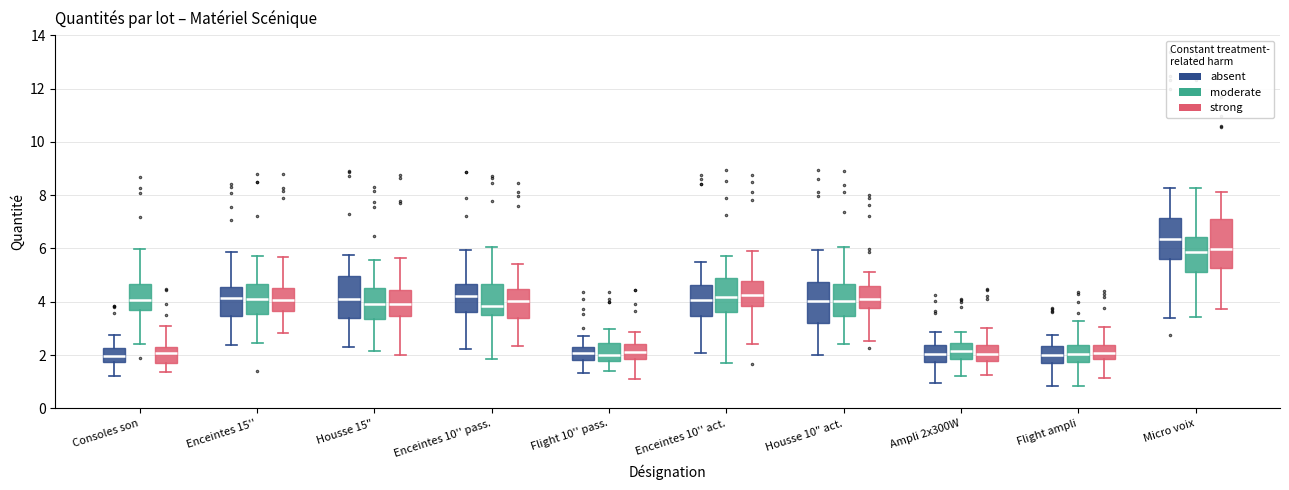

Reading left to right, read every box against the y-axis: the position of its median line, the range the box covers, and the ends of its whiskers. The values are not printed on the chart, so give them approximately, as read against the axis.

Consoles son (absent): median 2.0, box 1.8 to 2.2, whiskers 1.2 to 2.8
Consoles son (moderate): median 4.0, box 3.6 to 4.6, whiskers 2.4 to 6.0
Consoles son (strong): median 2.0, box 1.6 to 2.4, whiskers 1.4 to 3.0
Enceintes 15'' (absent): median 4.2, box 3.4 to 4.6, whiskers 2.4 to 5.8
Enceintes 15'' (moderate): median 4.0, box 3.6 to 4.6, whiskers 2.4 to 5.8
Enceintes 15'' (strong): median 4.0, box 3.6 to 4.6, whiskers 2.8 to 5.6
Housse 15" (absent): median 4.0, box 3.4 to 5.0, whiskers 2.4 to 5.8
Housse 15" (moderate): median 4.0, box 3.4 to 4.6, whiskers 2.2 to 5.6
Housse 15" (strong): median 4.0, box 3.4 to 4.4, whiskers 2.0 to 5.6
Enceintes 10'' pass. (absent): median 4.2, box 3.6 to 4.6, whiskers 2.2 to 6.0
Enceintes 10'' pass. (moderate): median 3.8, box 3.6 to 4.6, whiskers 1.8 to 6.0
Enceintes 10'' pass. (strong): median 4.0, box 3.4 to 4.4, whiskers 2.4 to 5.4
Flight 10'' pass. (absent): median 2.0, box 1.8 to 2.2, whiskers 1.4 to 2.8
Flight 10'' pass. (moderate): median 2.0, box 1.8 to 2.4, whiskers 1.4 to 3.0
Flight 10'' pass. (strong): median 2.2, box 1.8 to 2.4, whiskers 1.2 to 2.8
Enceintes 10'' act. (absent): median 4.0, box 3.4 to 4.6, whiskers 2.0 to 5.4
Enceintes 10'' act. (moderate): median 4.2, box 3.6 to 4.8, whiskers 1.8 to 5.8
Enceintes 10'' act. (strong): median 4.2, box 3.8 to 4.8, whiskers 2.4 to 6.0
Housse 10" act. (absent): median 4.0, box 3.2 to 4.8, whiskers 2.0 to 6.0
Housse 10" act. (moderate): median 4.0, box 3.4 to 4.6, whiskers 2.4 to 6.0
Housse 10" act. (strong): median 4.0, box 3.8 to 4.6, whiskers 2.6 to 5.2
Ampli 2x300W (absent): median 2.0, box 1.8 to 2.4, whiskers 1.0 to 2.8
Ampli 2x300W (moderate): median 2.2, box 1.8 to 2.4, whiskers 1.2 to 2.8
Ampli 2x300W (strong): median 2.0, box 1.8 to 2.4, whiskers 1.2 to 3.0
Flight ampli (absent): median 2.0, box 1.6 to 2.4, whiskers 0.8 to 2.8
Flight ampli (moderate): median 2.0, box 1.8 to 2.4, whiskers 0.8 to 3.2
Flight ampli (strong): median 2.0, box 1.8 to 2.4, whiskers 1.2 to 3.0
Micro voix (absent): median 6.4, box 5.6 to 7.2, whiskers 3.4 to 8.2
Micro voix (moderate): median 5.8, box 5.2 to 6.4, whiskers 3.4 to 8.2
Micro voix (strong): median 6.0, box 5.2 to 7.2, whiskers 3.8 to 8.2